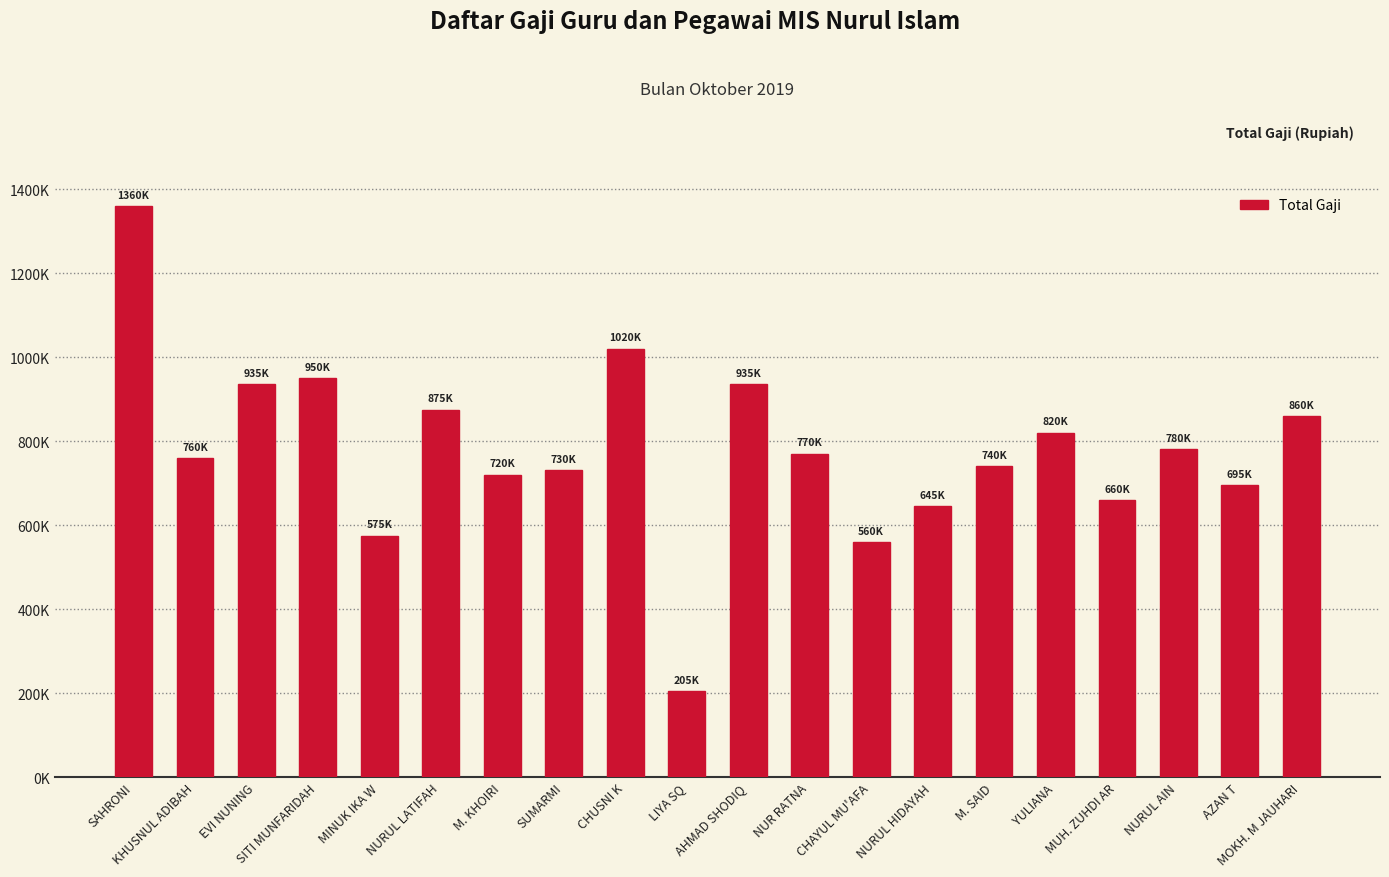

Does the chart contain any negative values?

No